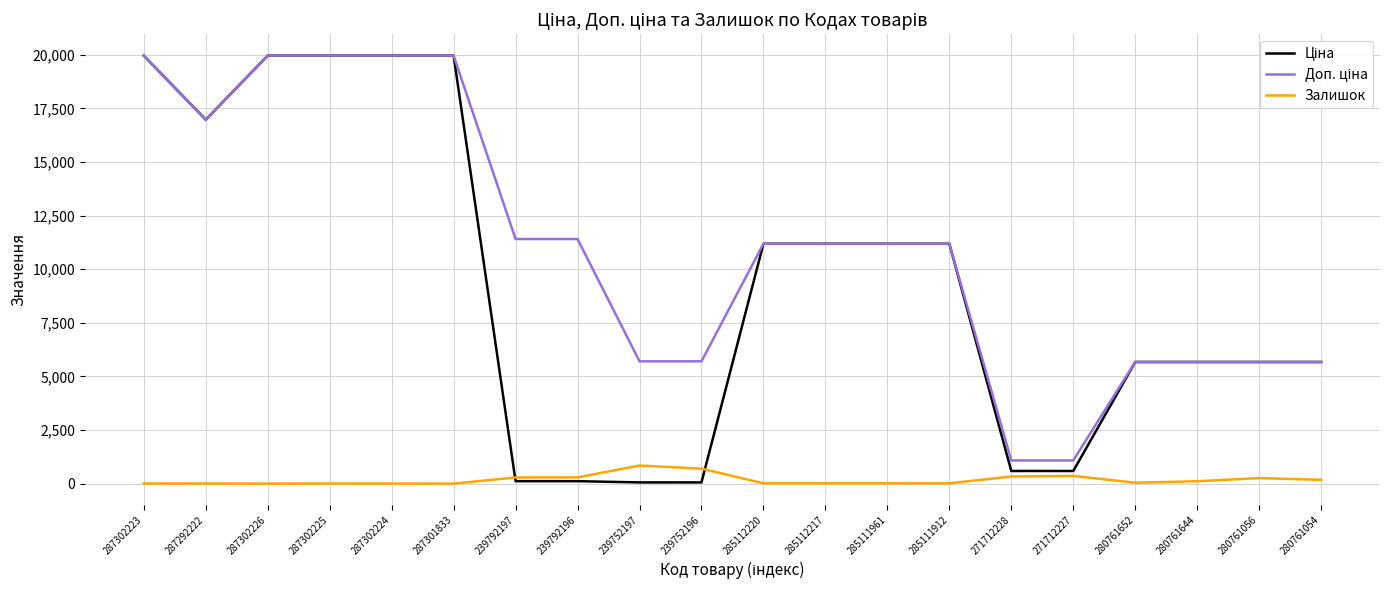

Reading left to right, transcribe all the data shown in this chart.

Ціна: 19964.2	16976.3	19964.2	19964.2	19964.2	19964.2	114.1	114.1	57.0	57.0	11188.2	11188.2	11188.2	11188.2	589.9	589.9	5673.8	5673.8	5673.8	5673.8
Доп. ціна: 19964.2	16976.3	19964.2	19964.2	19964.2	19964.2	11410.0	11410.0	5705.0	5705.0	11188.2	11188.2	11188.2	11188.2	1081.7	1081.7	5673.8	5673.8	5673.8	5673.8
Залишок: 5.0	4.0	1.0	5.0	3.0	0.0	289.0	290.0	845.0	698.0	17.0	17.0	17.0	15.0	333.0	359.0	42.0	112.0	259.0	179.0